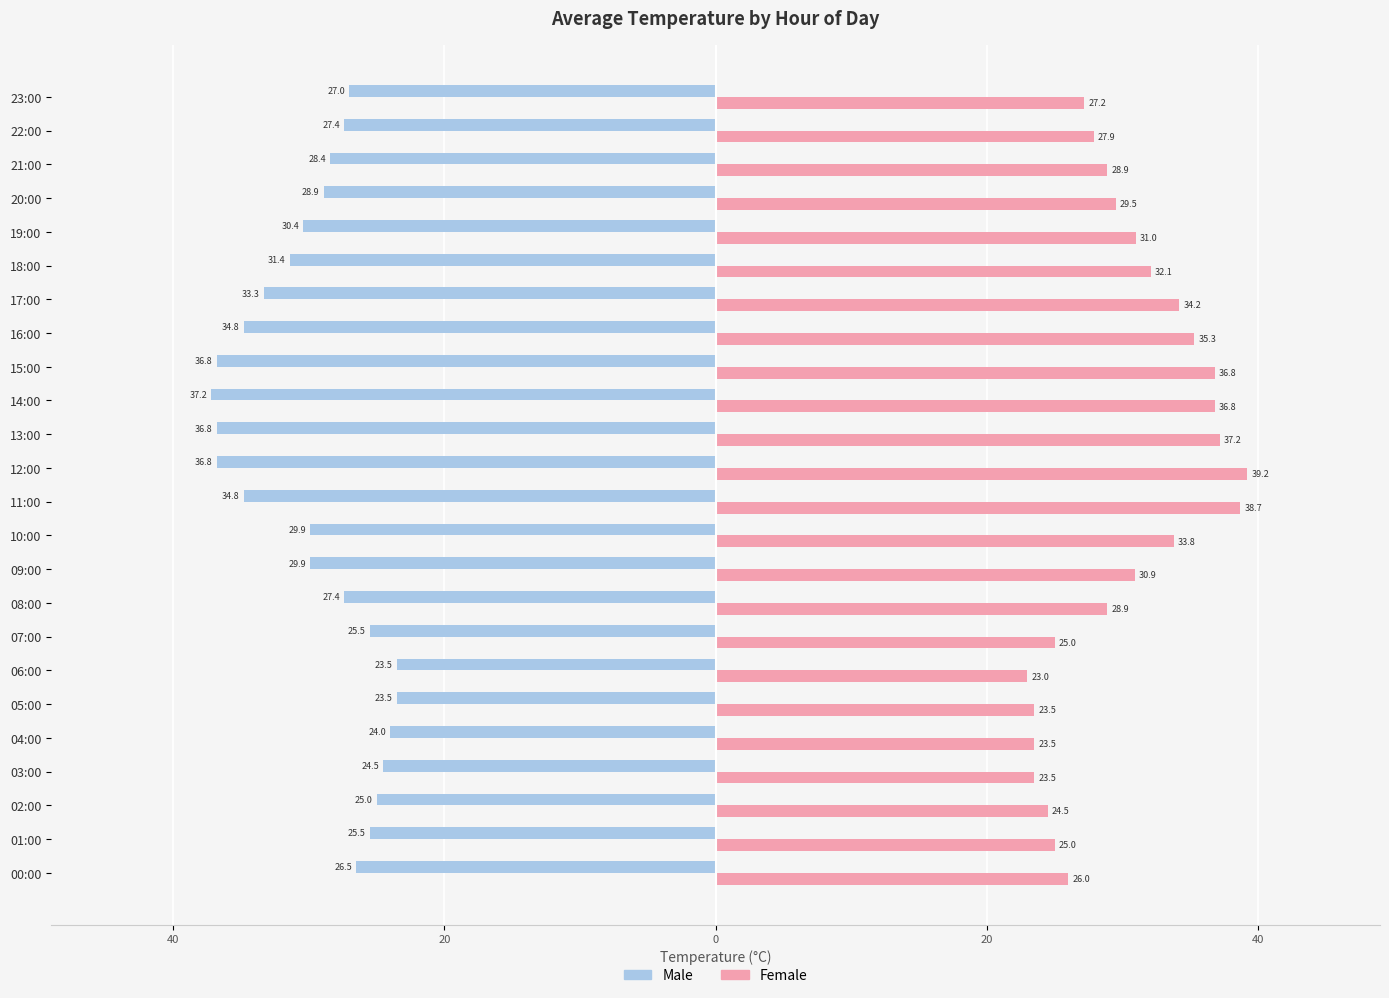

List the series in order of their overall mean, lowest first.

Male, Female